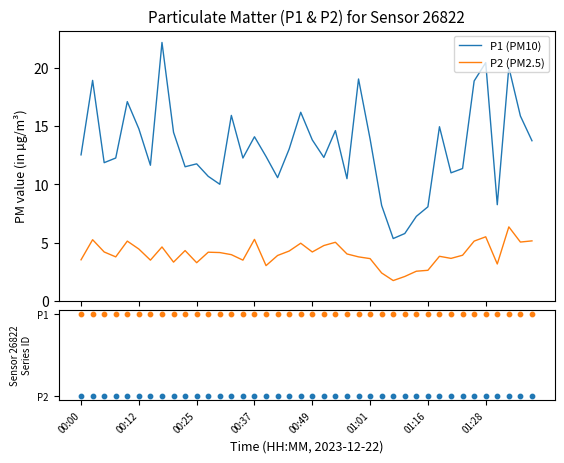

True or false: P2 (PM2.5) and P1 (PM10) cross at least once.

False